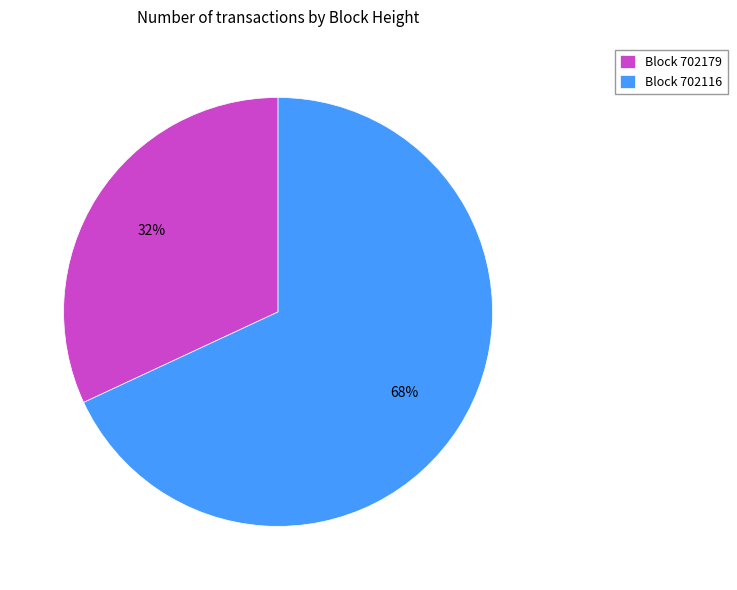

To the nearest percent, what percentage of the pie is Block 702179?

32%